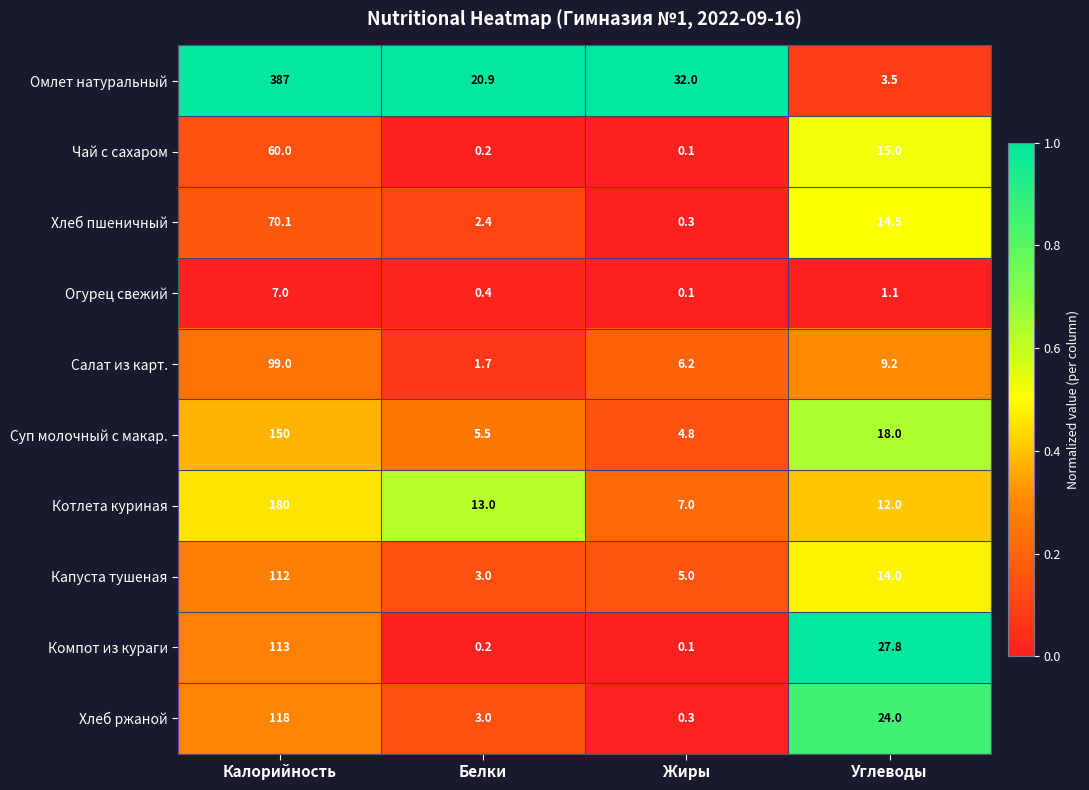

What is the difference between the highest and lowest values at Белки?

20.7